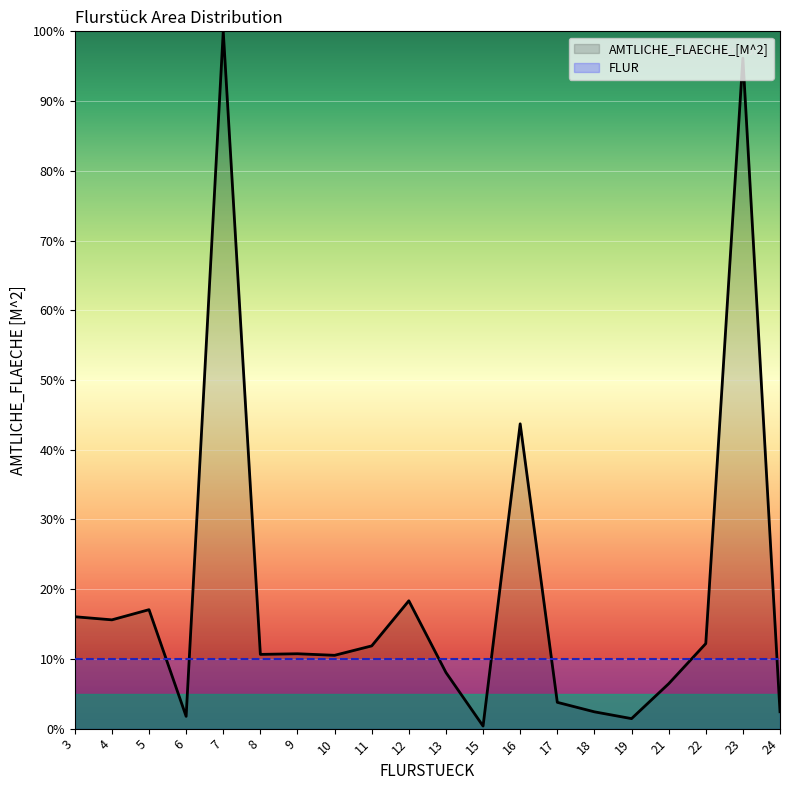

What is the ratio of the value at 7 to the value at 8?

9.4